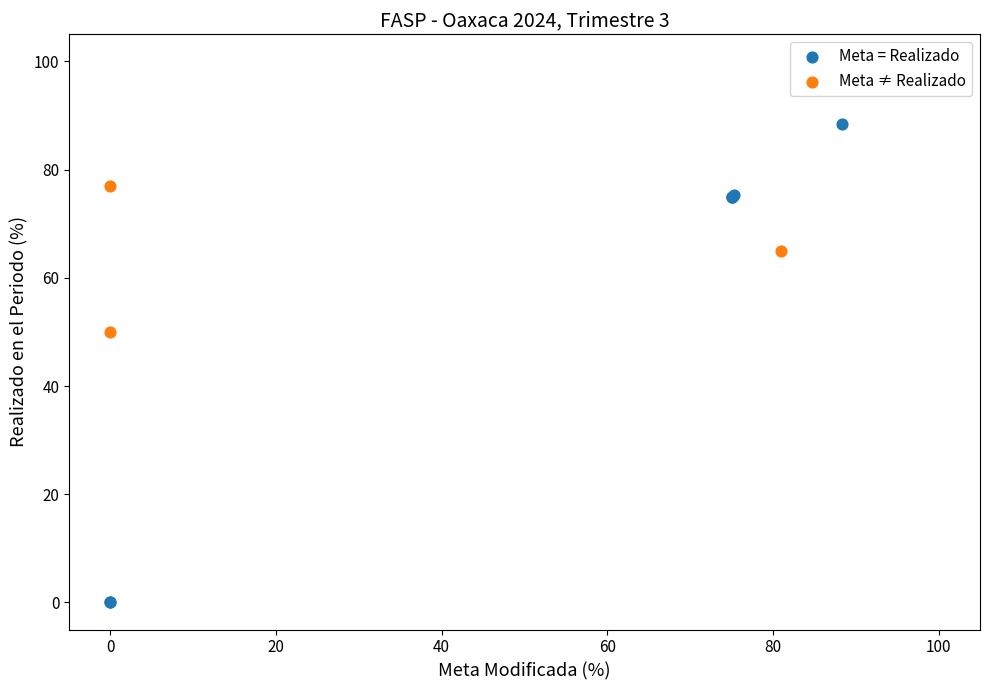

What are all the series names shown in the legend?

Meta = Realizado, Meta ≠ Realizado